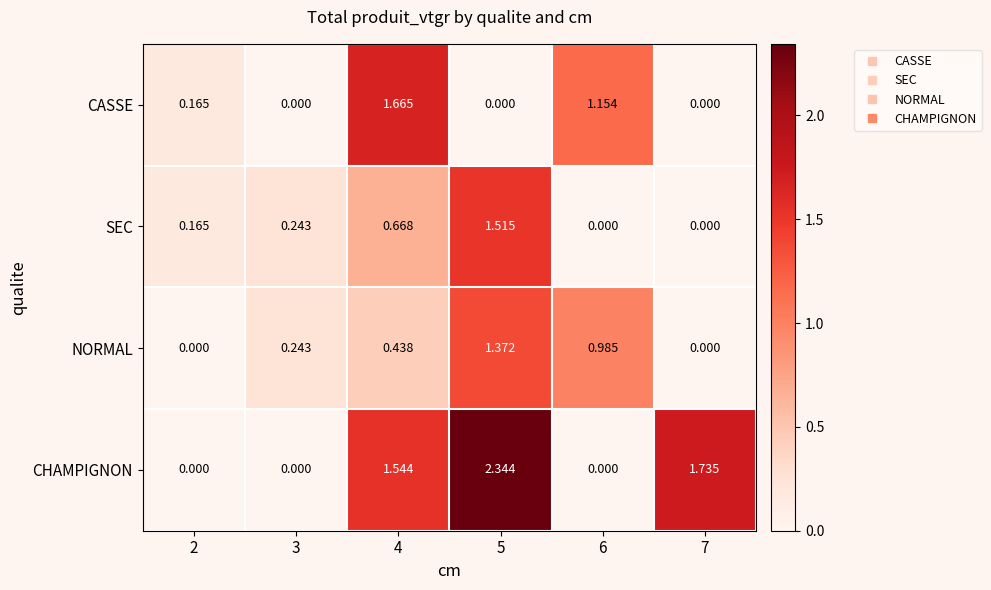

Between 3 and 7, which series saw the biggest shift?

CHAMPIGNON